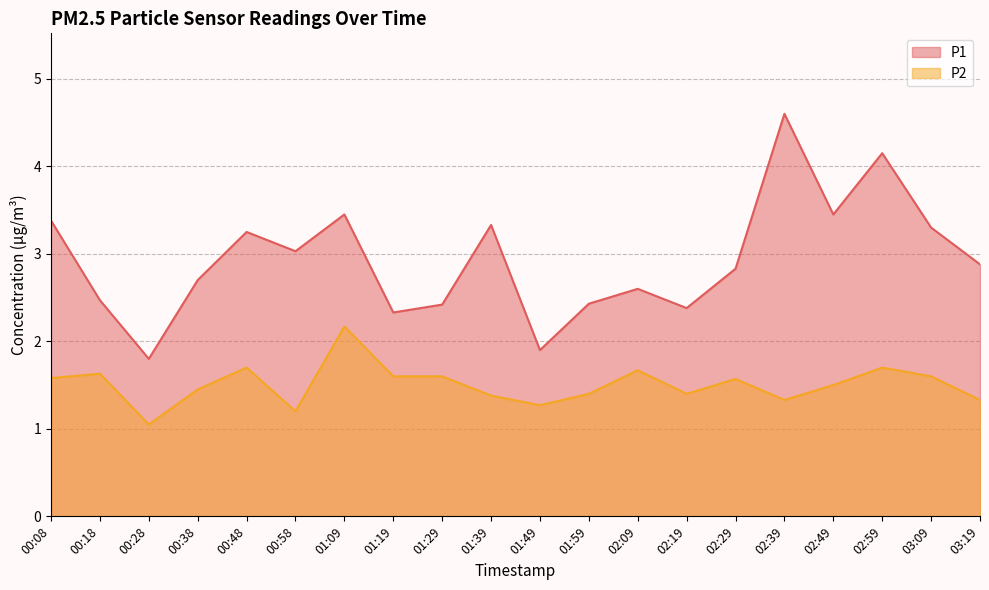

What is the minimum value for P1?

1.8